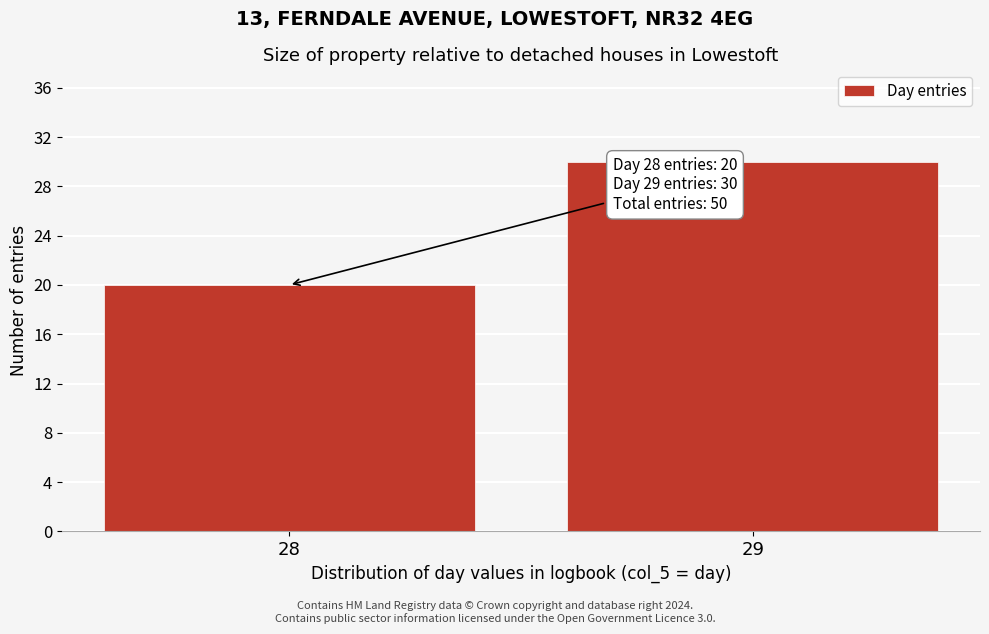

Reading left to right, list all the values displayed in this chart.

28=20	29=30